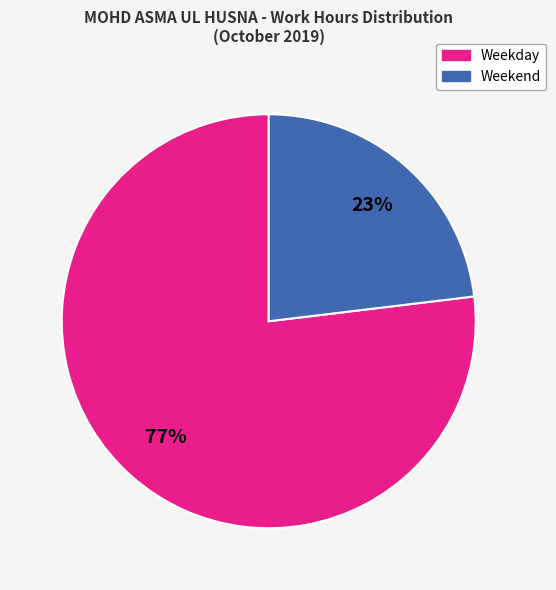

Rank the categories by value from lowest to highest.

Weekend, Weekday